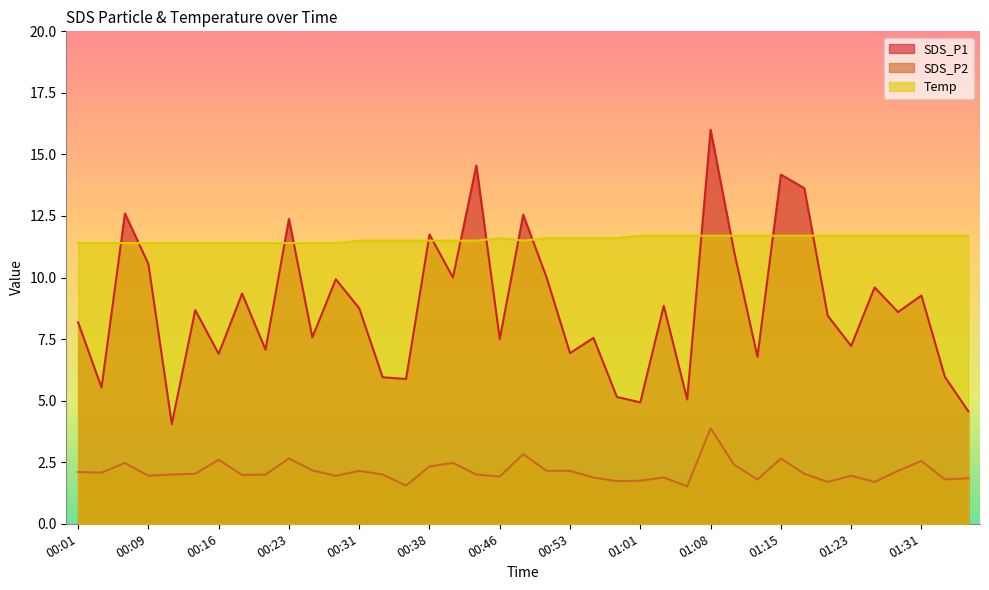

Which series has the largest total across all categories?

Temp